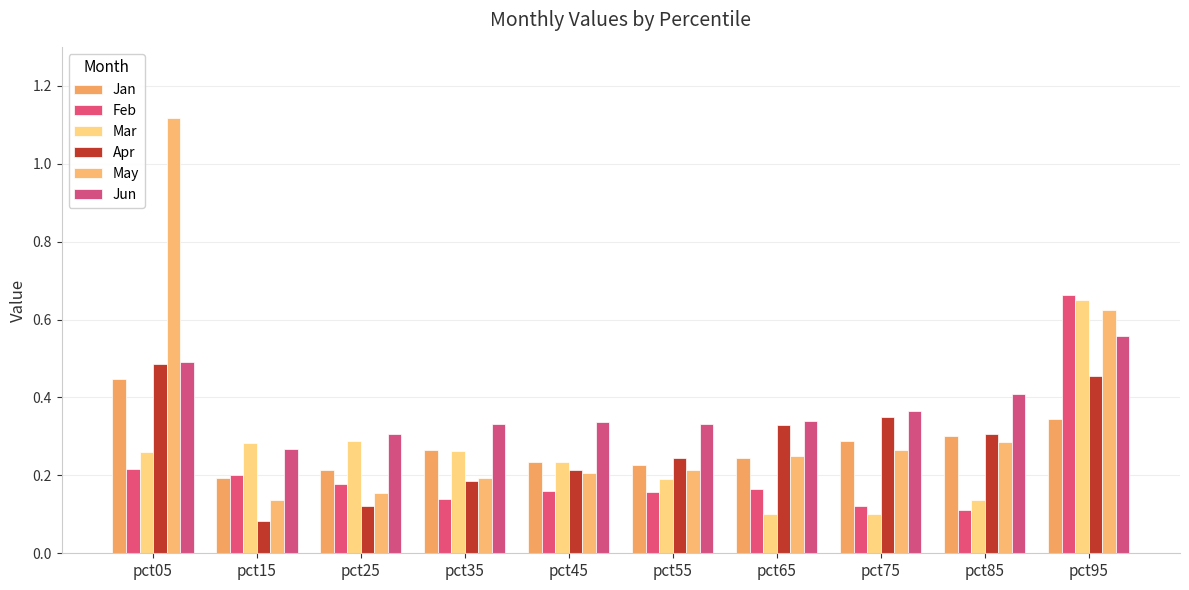

Rank the series by their maximum value, from highest to lowest.

May, Feb, Mar, Jun, Apr, Jan